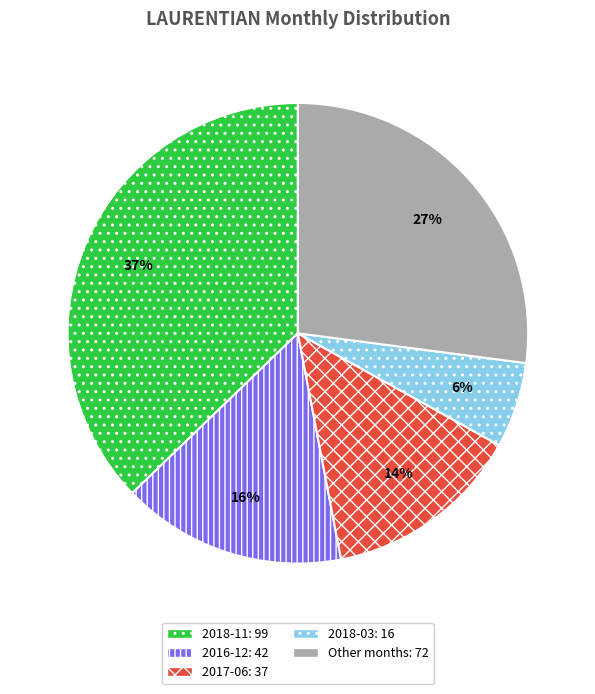

To the nearest percent, what percentage of the pie is 2016-12: 42?

16%